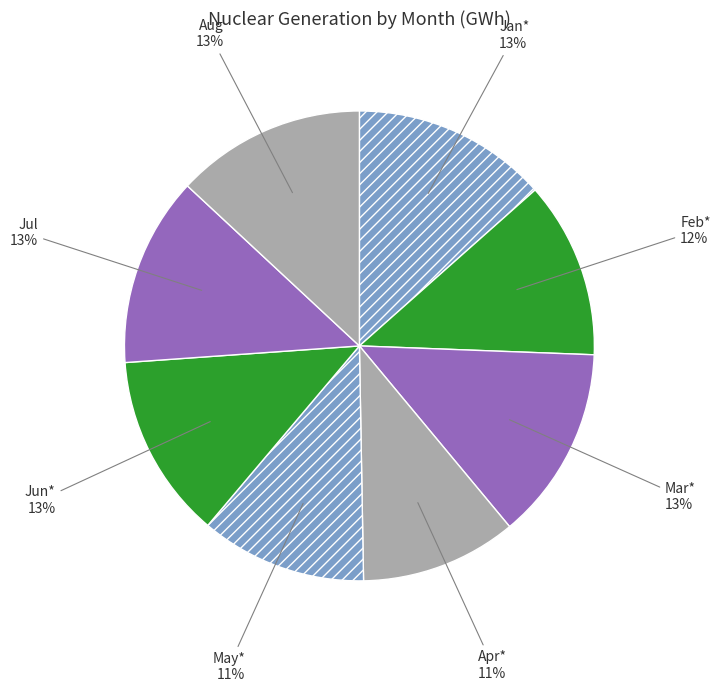

Count the number of slices in the pie.

8